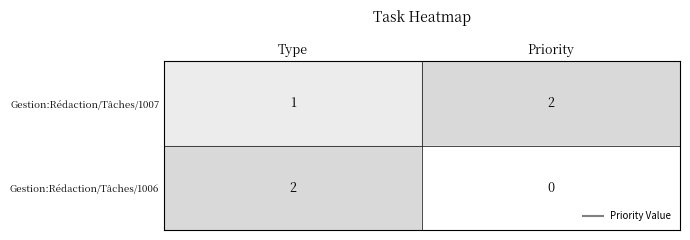

Is it true that Gestion:Rédaction/Tâches/1007 equals 3 at Priority?

False